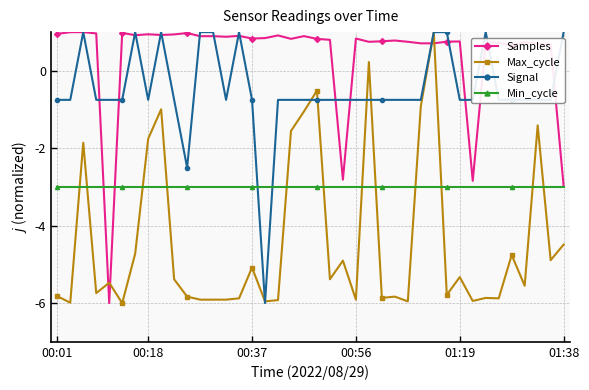

What is the value of the Min_cycle point at the 2nd from the left?

-3.0